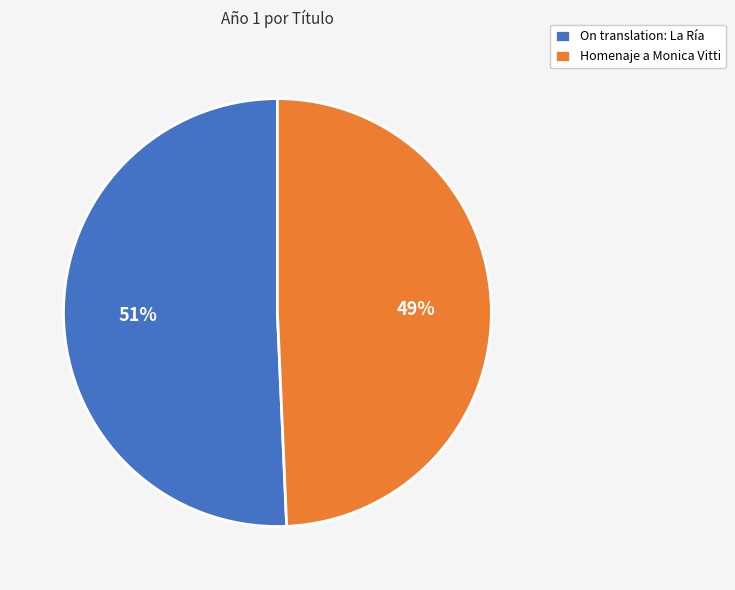

Rank the categories by value from lowest to highest.

Homenaje a Monica Vitti, On translation: La Ría